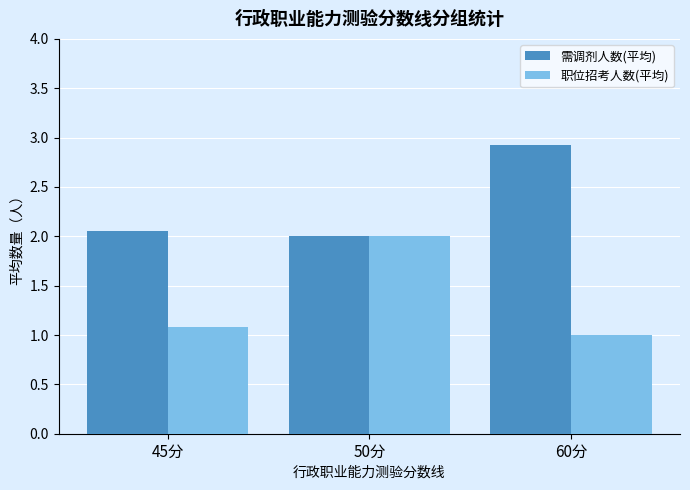

The value of 职位招考人数(平均) at 45分 is 1.1. True or false?

True